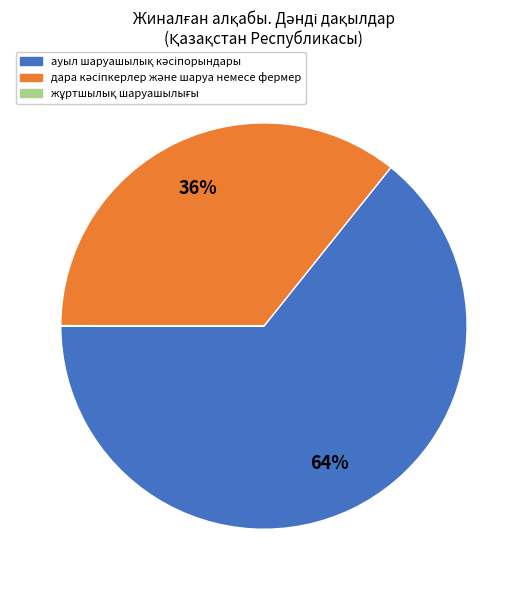

Is there a majority slice in this chart?

Yes